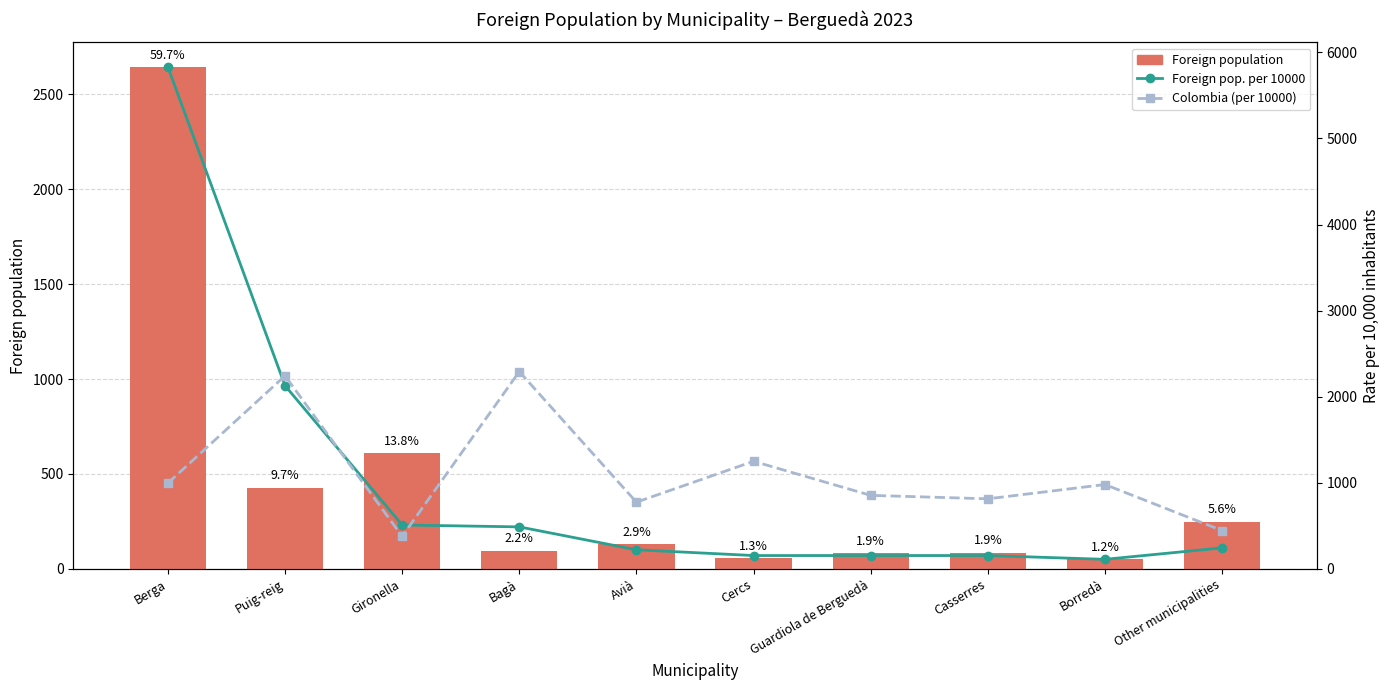

Is the value of Colombia (per 10000) at Other municipalities greater than the value of Foreign population at Avià?

Yes